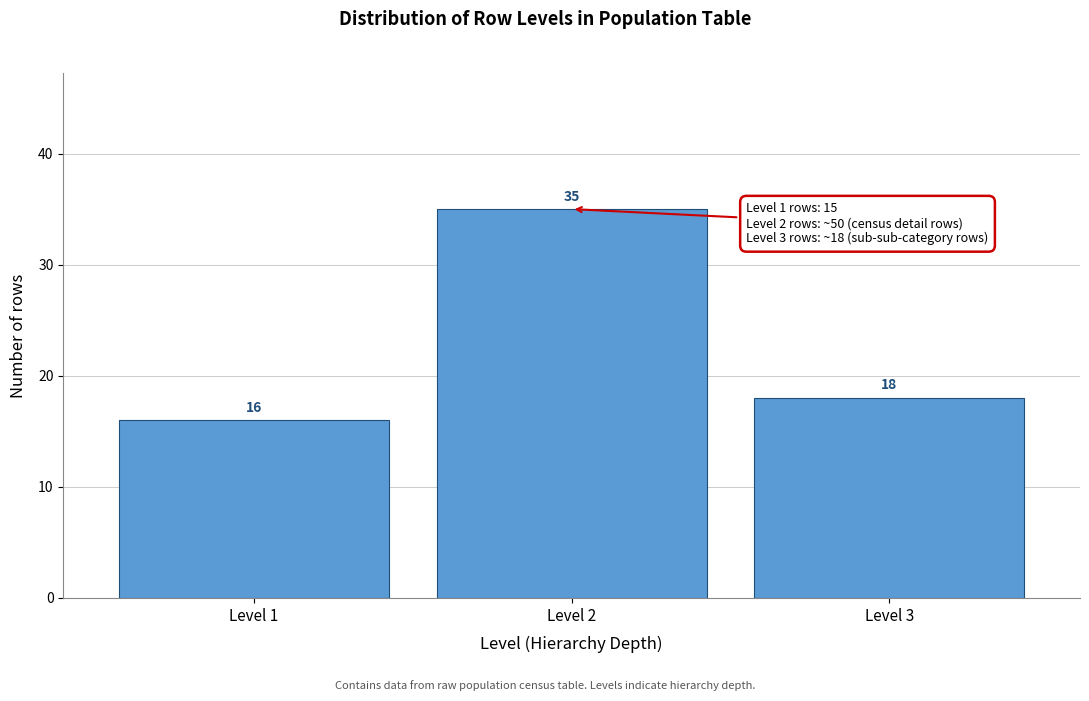

What is the height of the bar covering 2.5 to 3.5 on the x-axis?

18